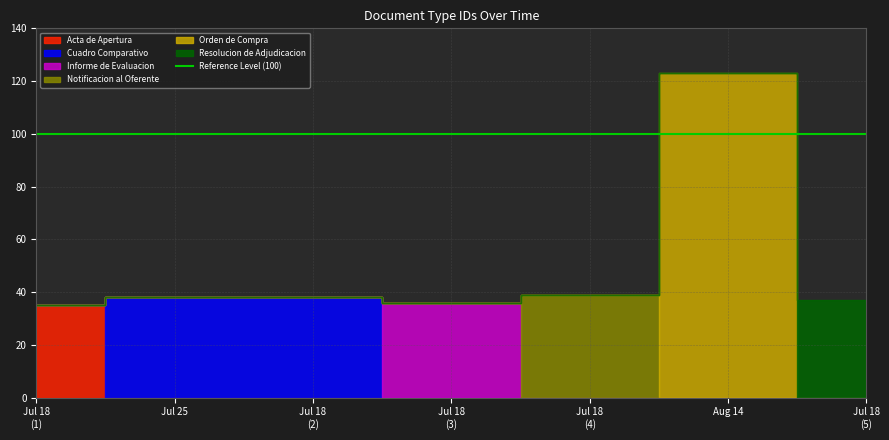

What is the difference between the maximum and minimum values?

88